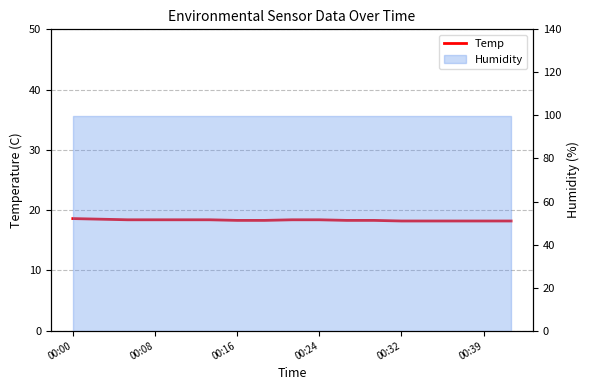

At which category does the chart reach its peak across all series?

00:00